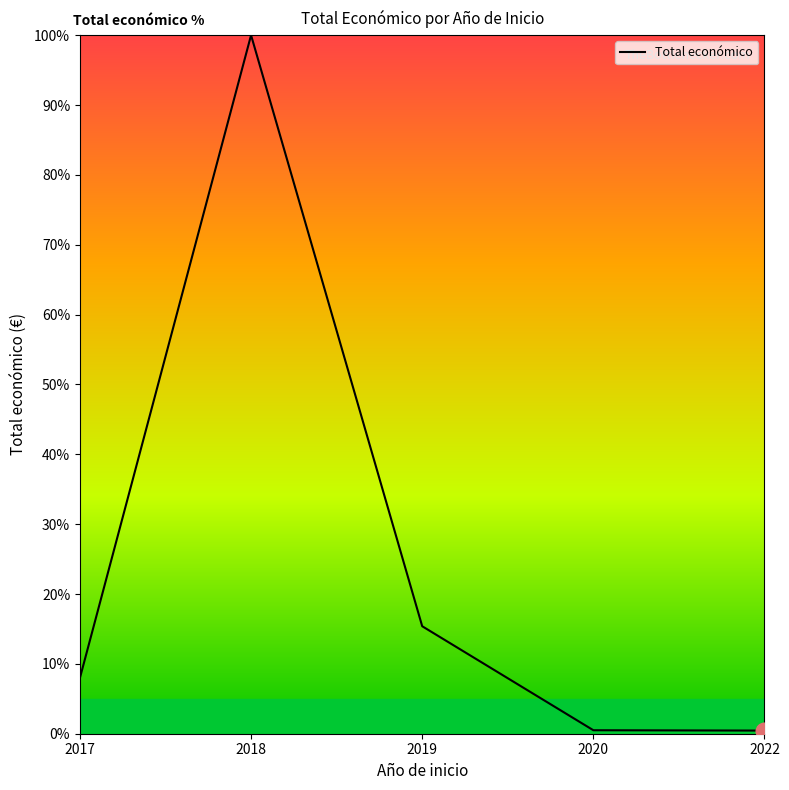

Is it true that the value at 2017 is 8.0?

True